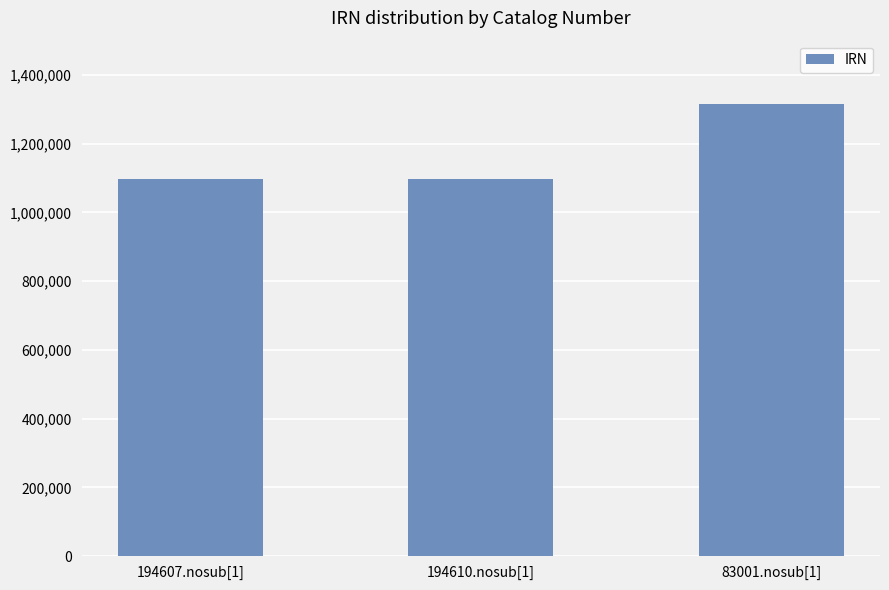

What is the change in value from 194610.nosub[1] to 83001.nosub[1]?

+215604